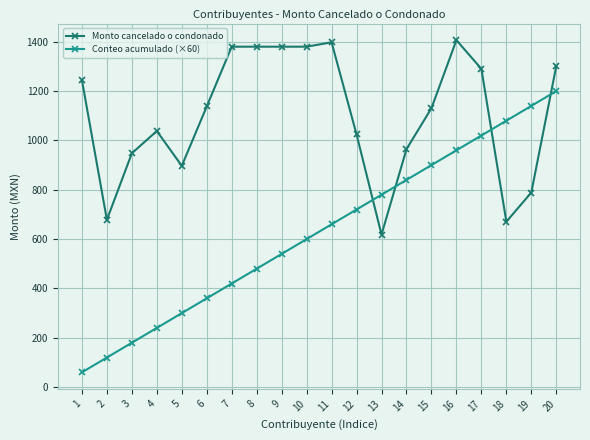

What is the total value across all series at 14?

1804.7